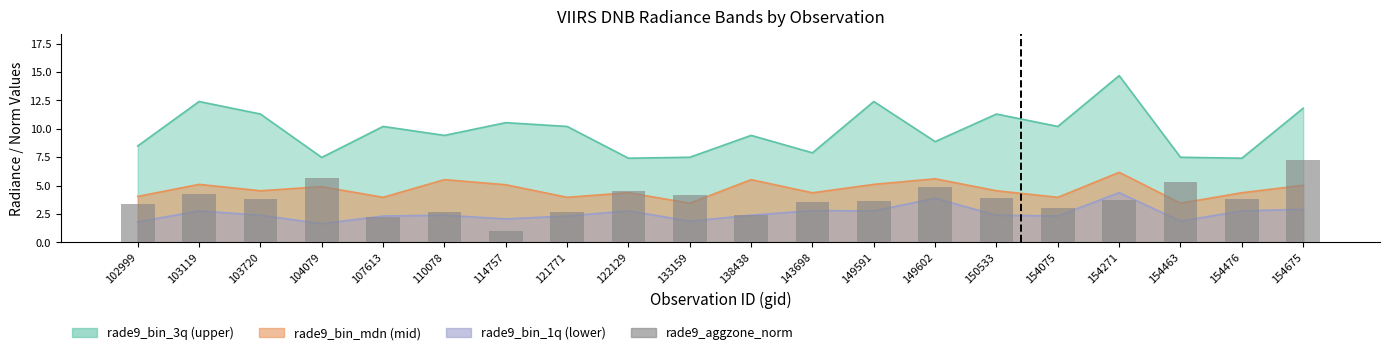

How many bars are there in total?

20